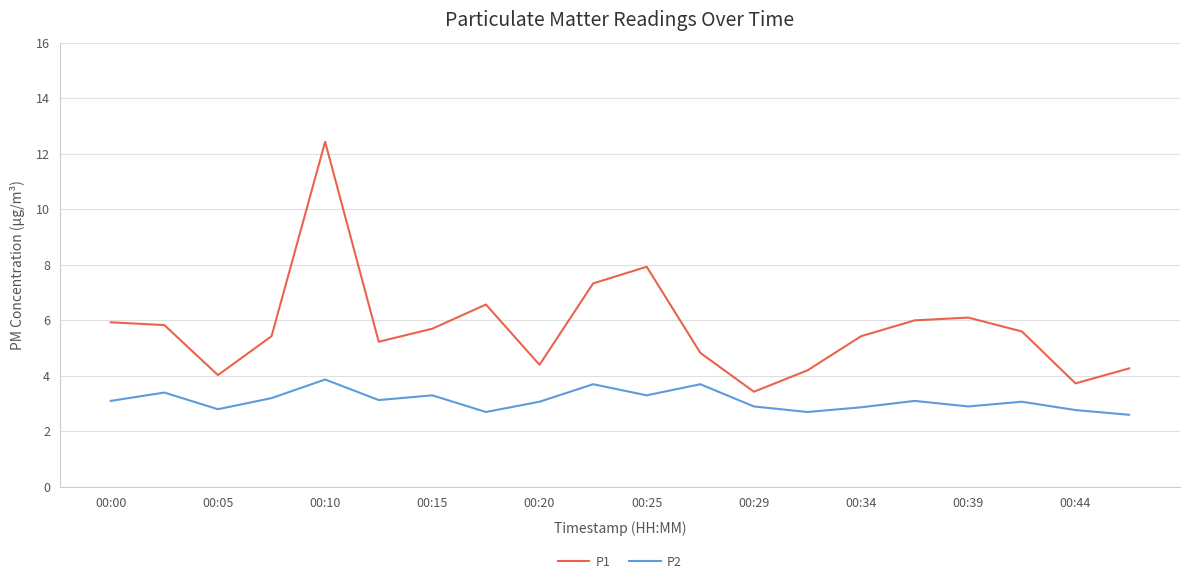

Which series has the largest range (max minus min)?

P1